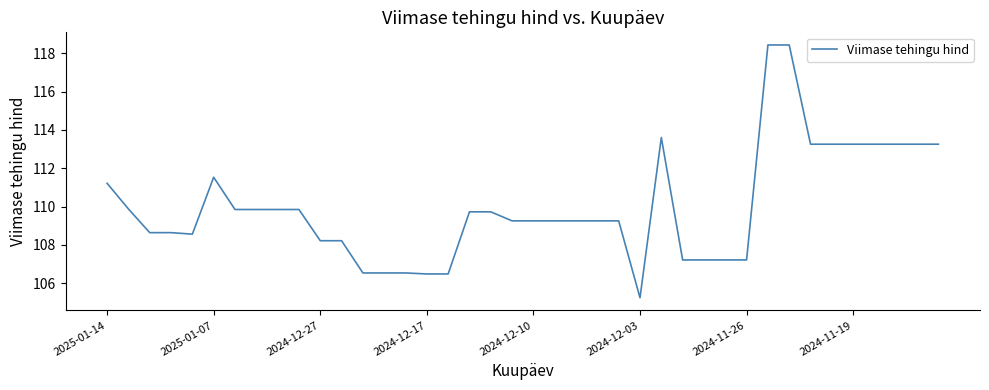

What is the minimum value shown in the chart?

105.2